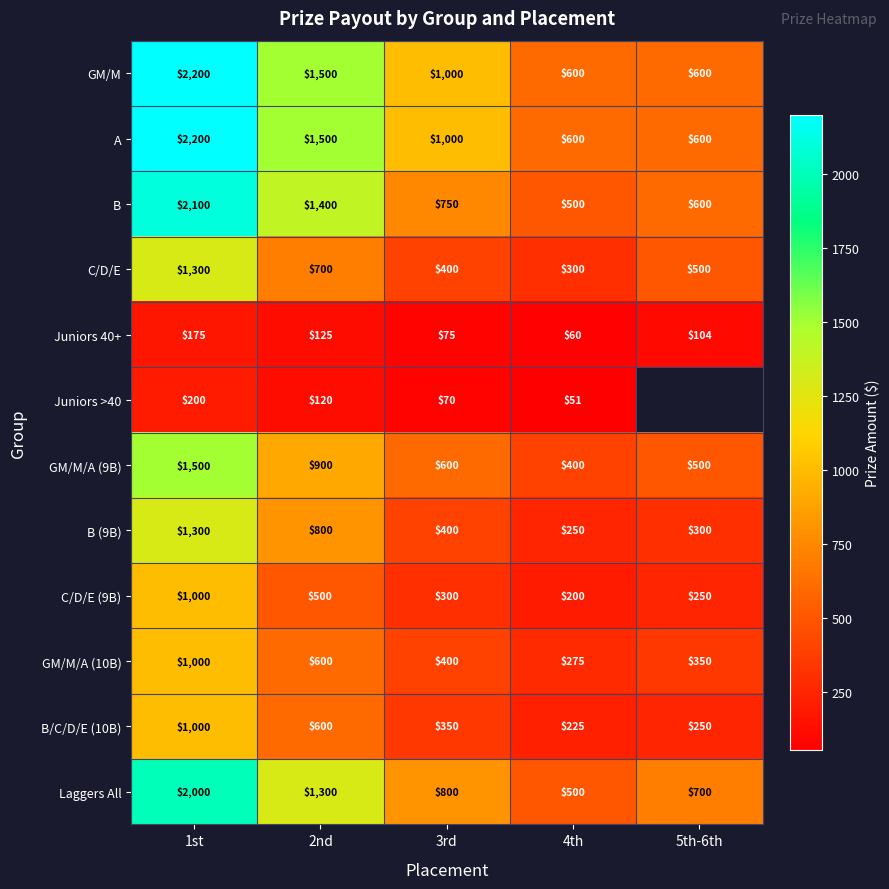

What is the difference between the second highest and minimum values in the C/D/E series?

400